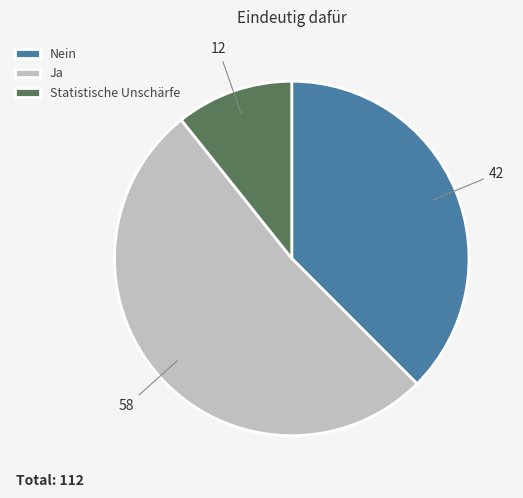

Which has a higher value, Ja or Nein?

Ja